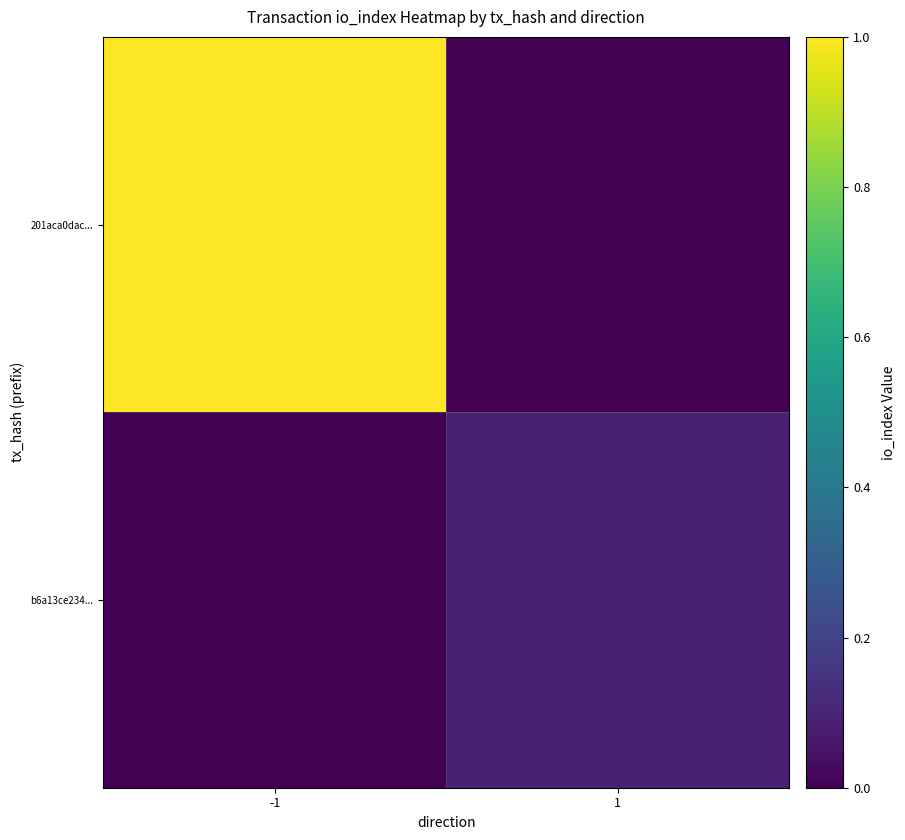

Between -1 and 1, which is larger?

-1